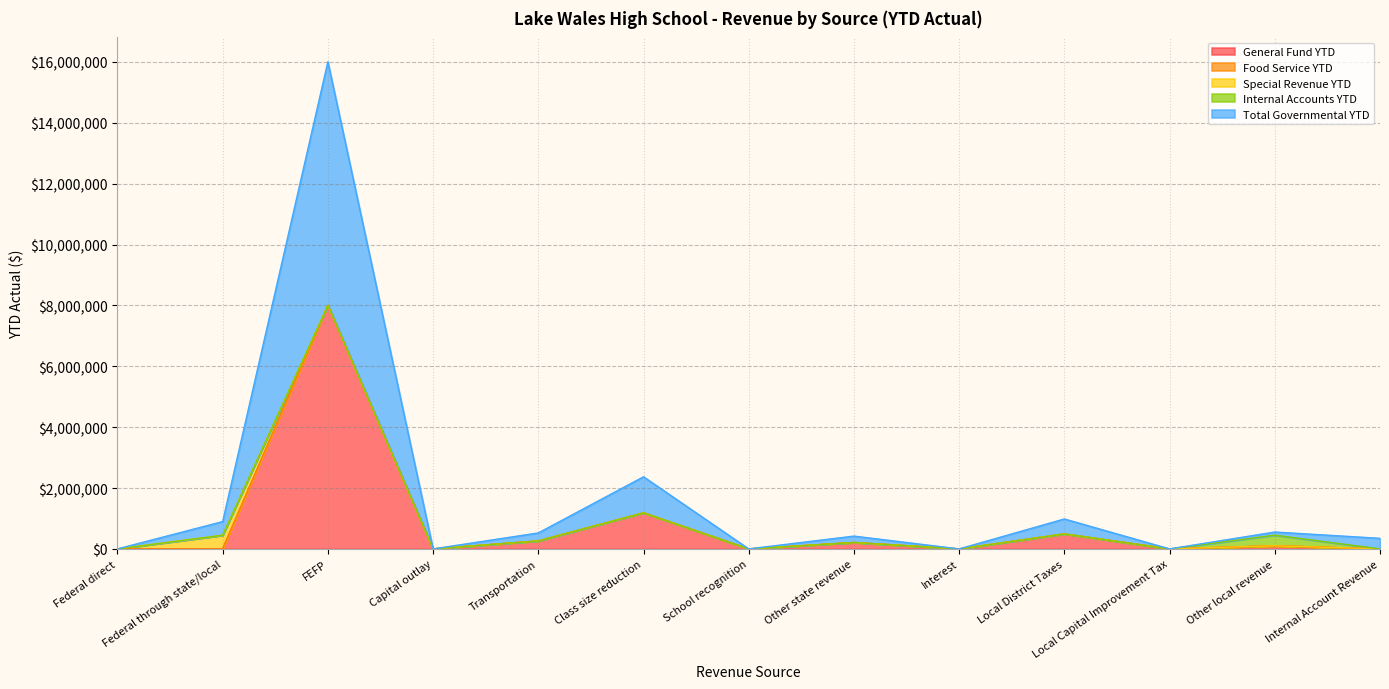

Is the value of Internal Accounts YTD at Local District Taxes greater than the value of Special Revenue YTD at Transportation?

No